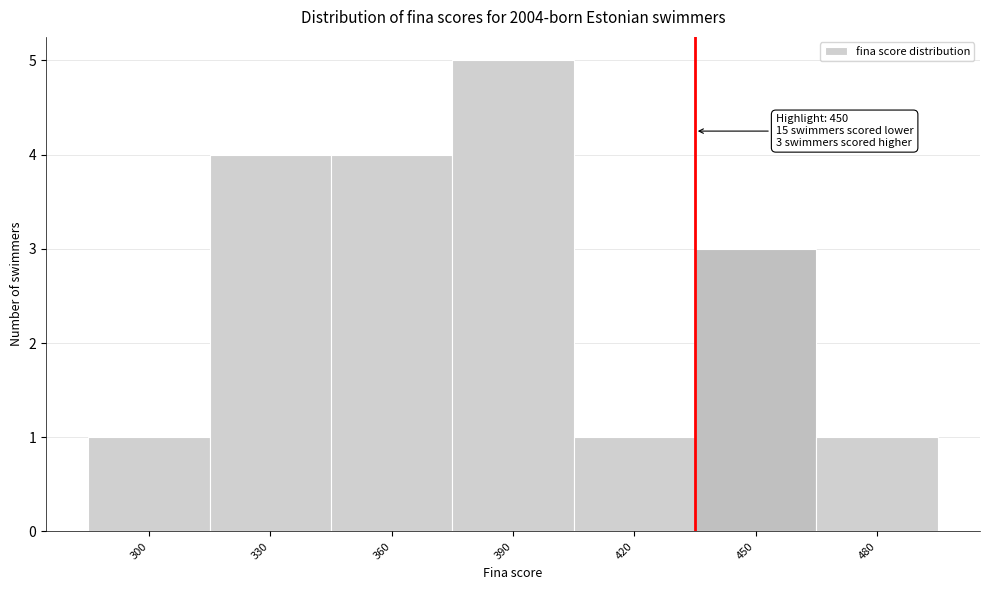

Reading left to right, what are all the values shown in this chart?

300=1	330=4	360=4	390=5	420=1	450=3	480=1